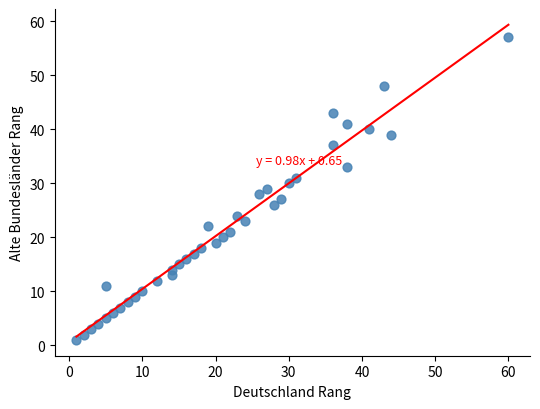

What is the range of X values (max minus min)?

59